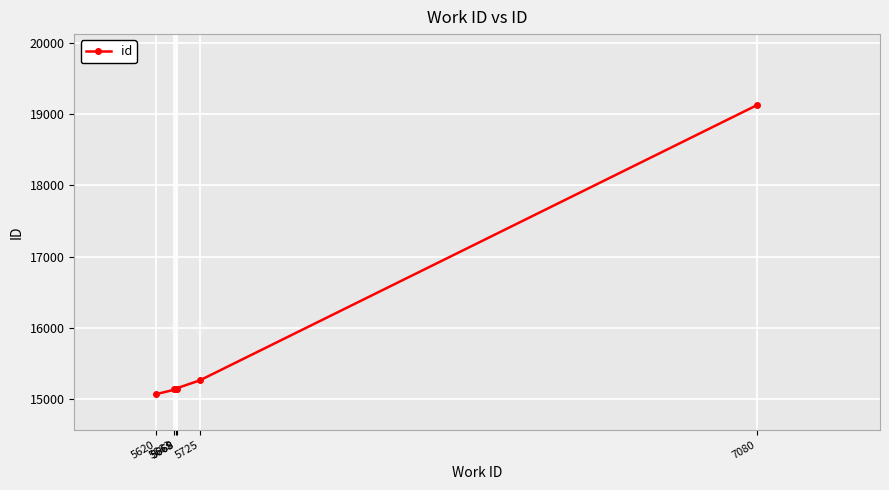

Count the number of values greater than 15137.

2